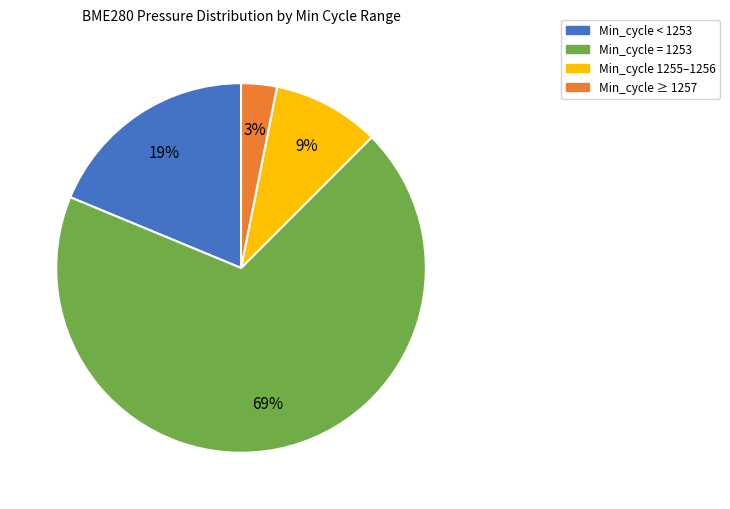

Between Min_cycle 1255–1256 and Min_cycle = 1253, which is larger?

Min_cycle = 1253